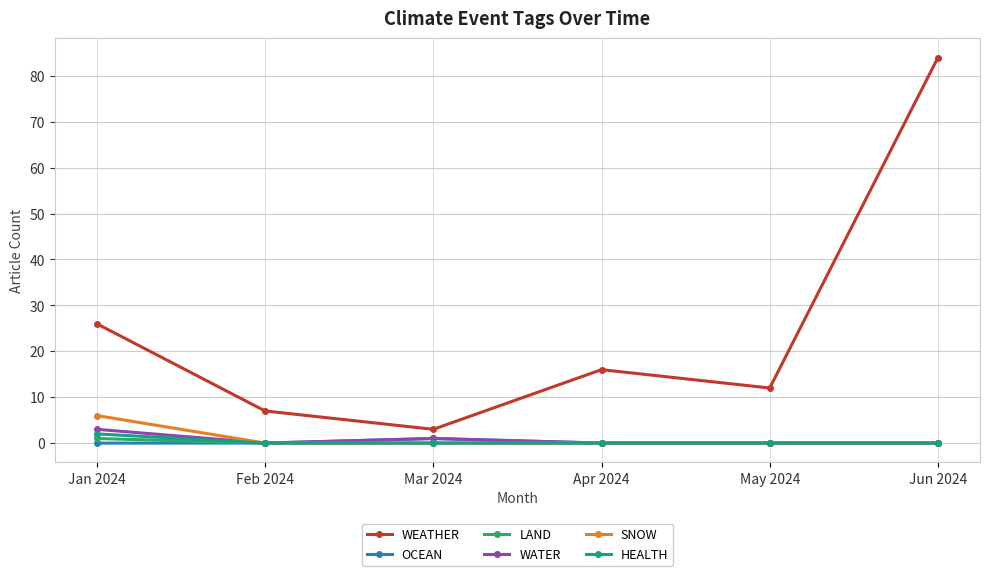

True or false: SNOW and WEATHER cross at least once.

False